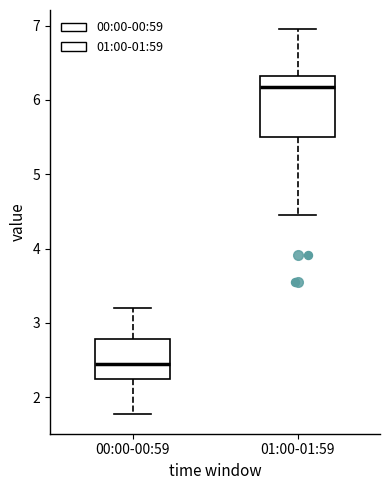

Reading left to right, read every box against the y-axis: the position of its median line, the range the box covers, and the ends of its whiskers. The values are not printed on the chart, so give them approximately, as read against the axis.

00:00-00:59: median 2.4, box 2.3 to 2.8, whiskers 1.8 to 3.2
01:00-01:59: median 6.2, box 5.5 to 6.3, whiskers 4.5 to 7.0